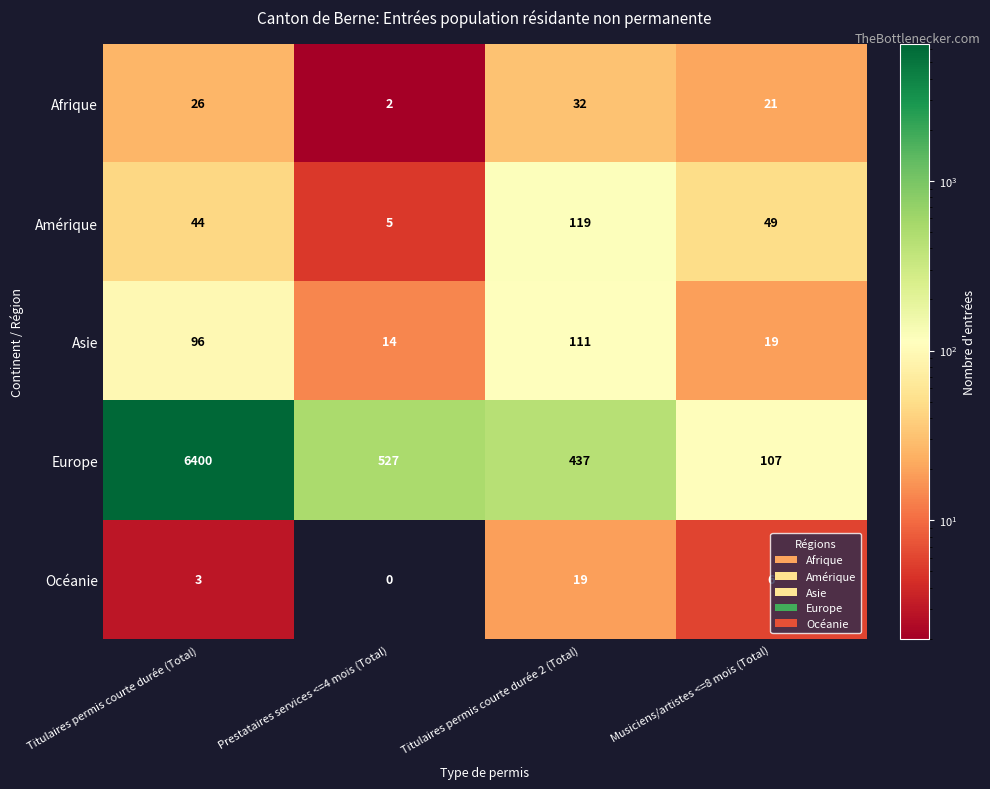

What is the maximum value shown in the chart?

6400